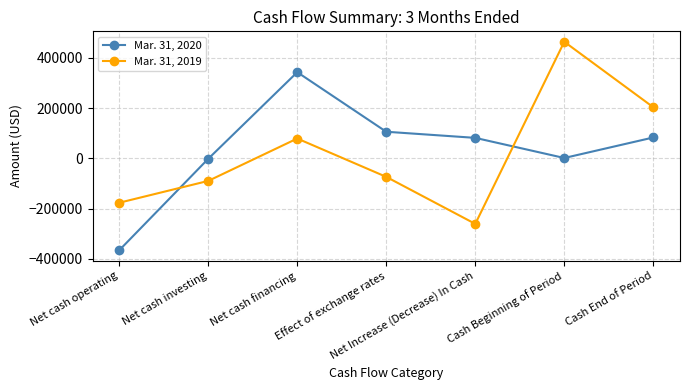

At which category does Mar. 31, 2019 reach its first local peak?

Net cash financing